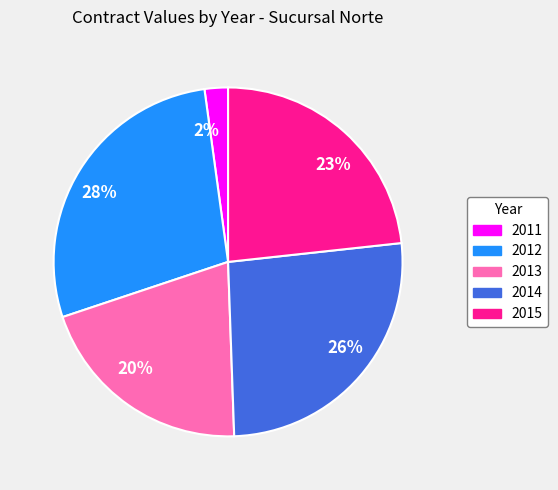

Count the number of slices in the pie.

5